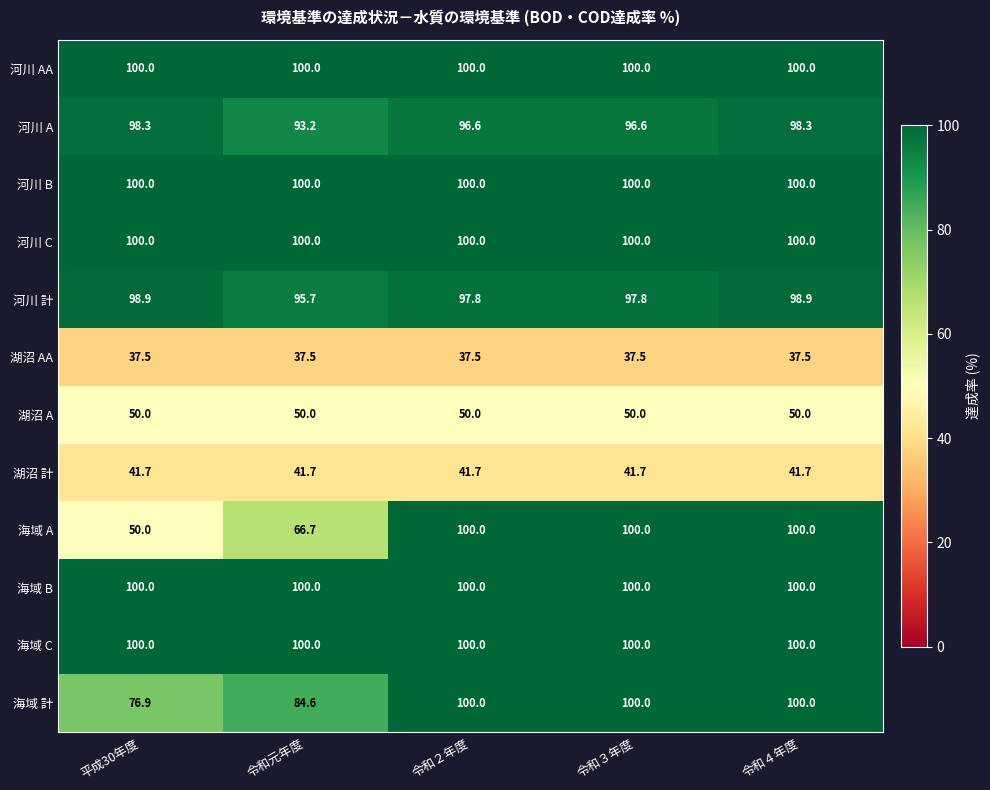

Which series changed the most between 平成30年度 and 令和３年度?

海域 A